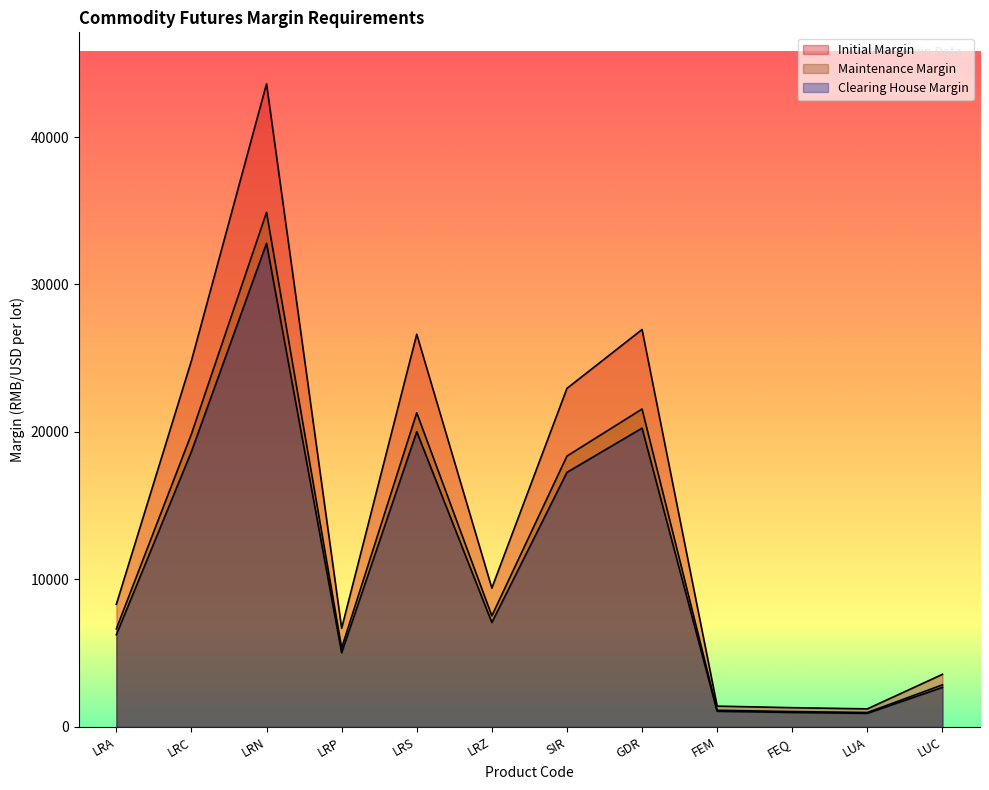

What position from the left is LRP?

4